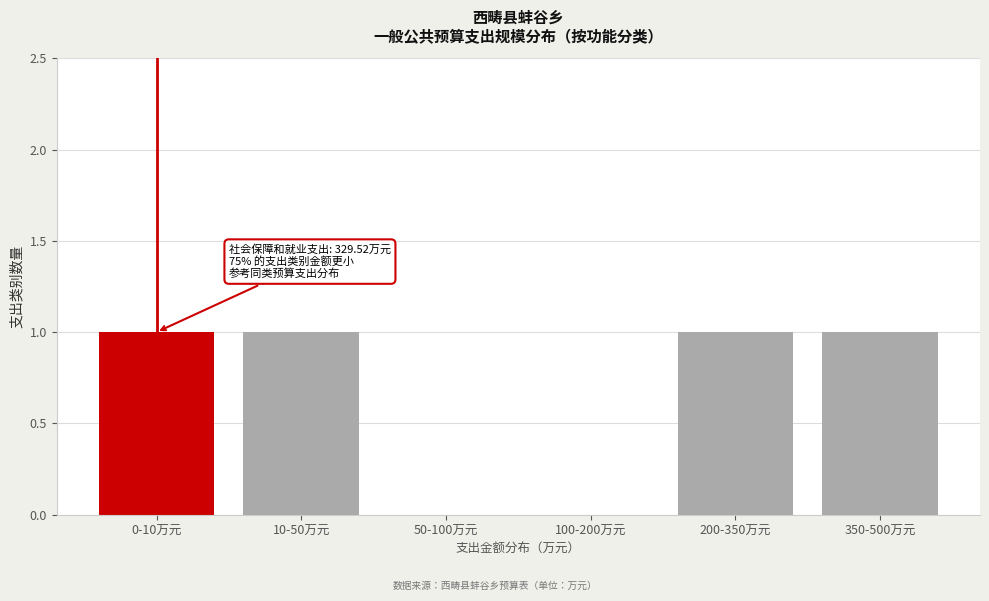

Reading left to right, extract all data points from this chart.

0-10万元=1	10-50万元=1	50-100万元=0	100-200万元=0	200-350万元=1	350-500万元=1